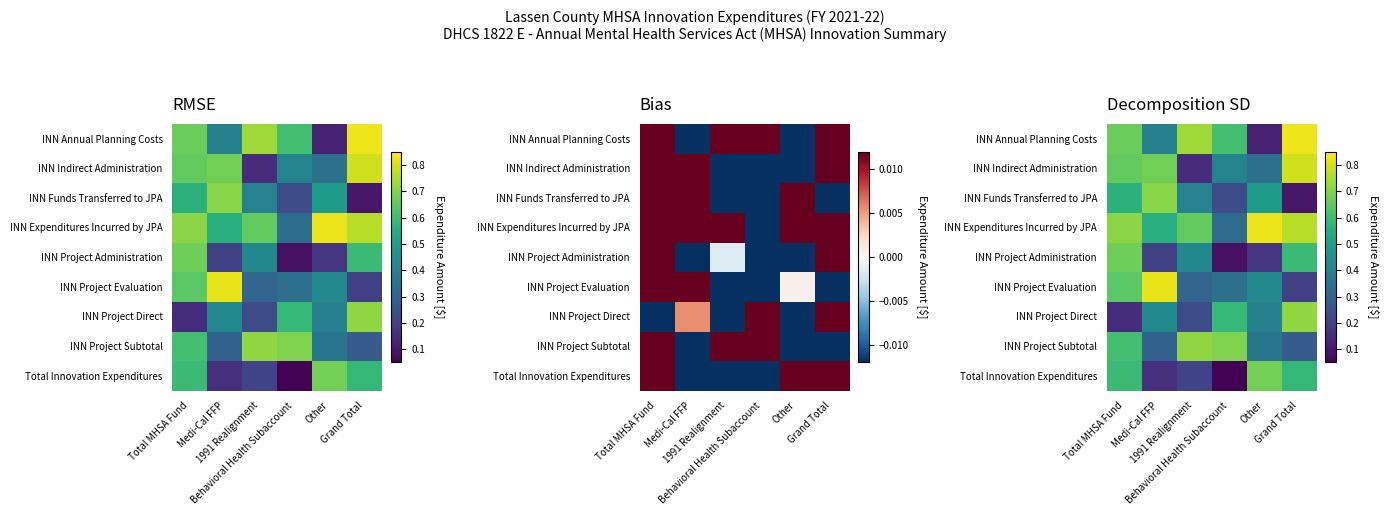

What is the total value across all series at Grand Total?

4.9